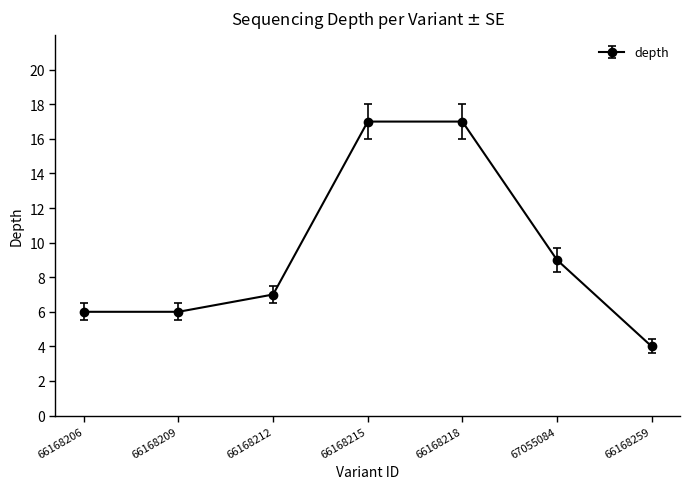

Which label corresponds to the smallest value in the chart?

66168259